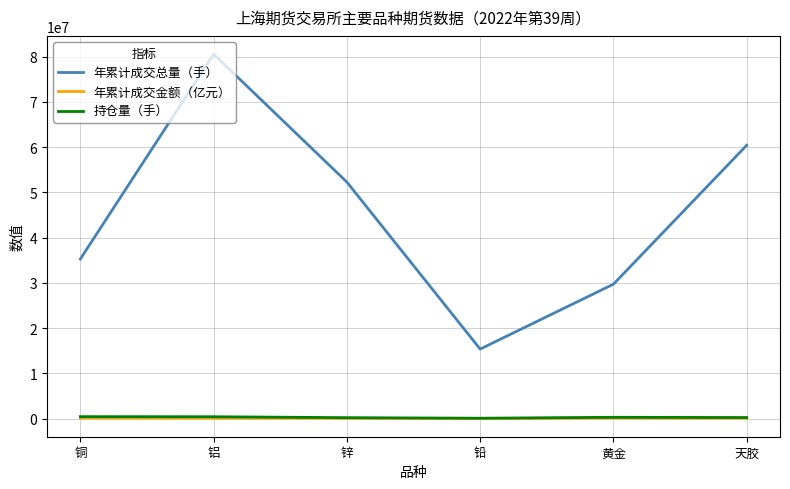

How many categories are shown in the chart?

6